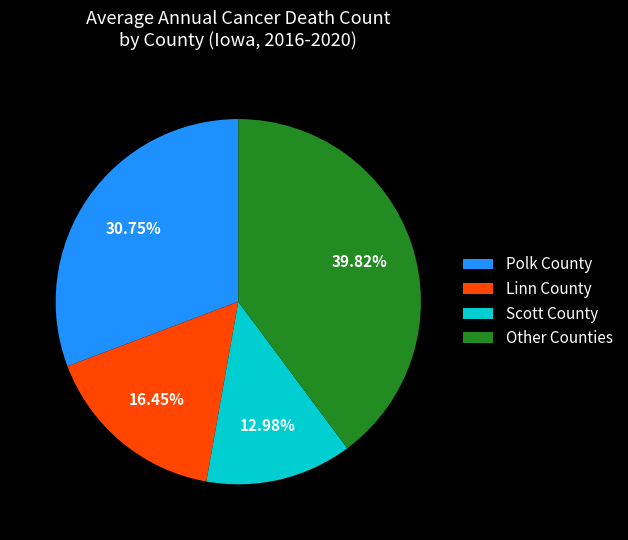

Rank the categories by value from lowest to highest.

Scott County, Linn County, Polk County, Other Counties